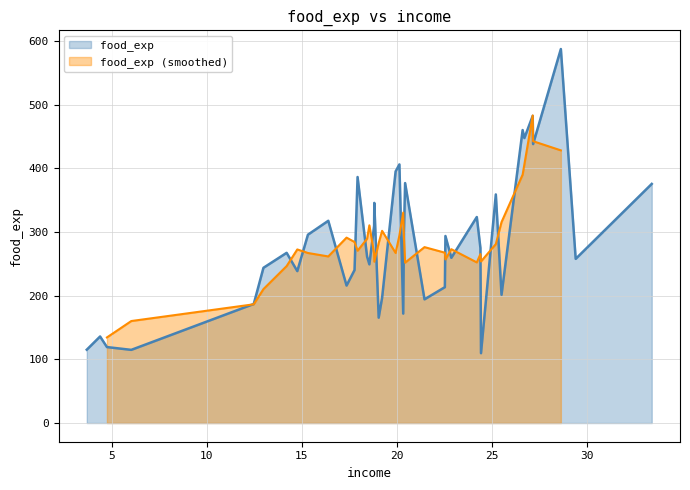

Reading left to right, extract all data points from this chart.

115.2	136.0	119.3	115.0	187.1	243.9	267.4	238.7	295.9	317.8	216.0	240.3	386.6	261.5	249.3	309.9	345.9	165.5	197.0	395.3	406.3	171.9	303.2	377.0	194.3	213.5	293.9	259.6	323.7	275.0	109.7	359.2	201.5	460.4	447.8	482.6	438.3	587.7	257.9	375.7